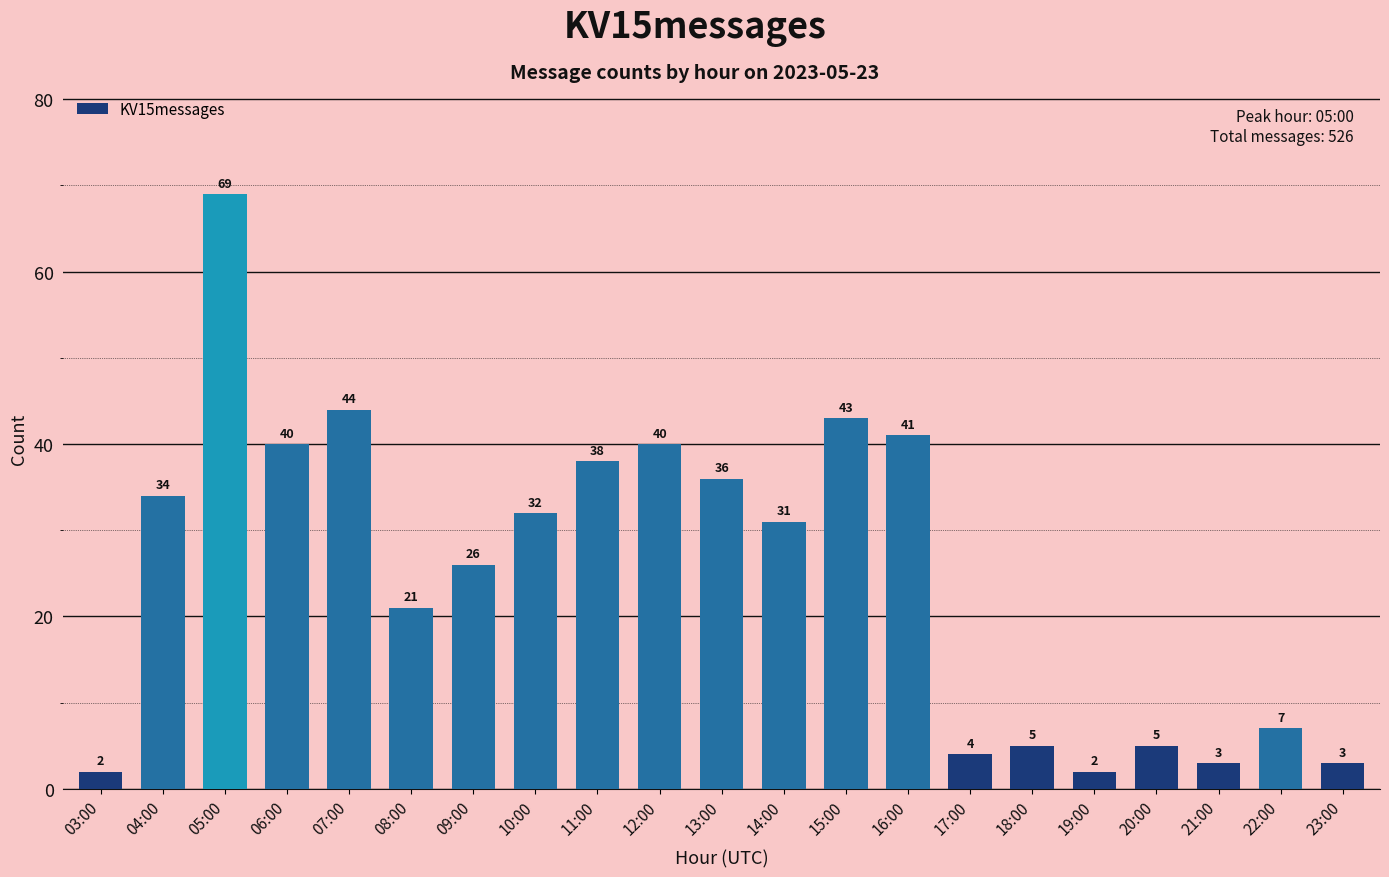

How many data points are less than 31?

10